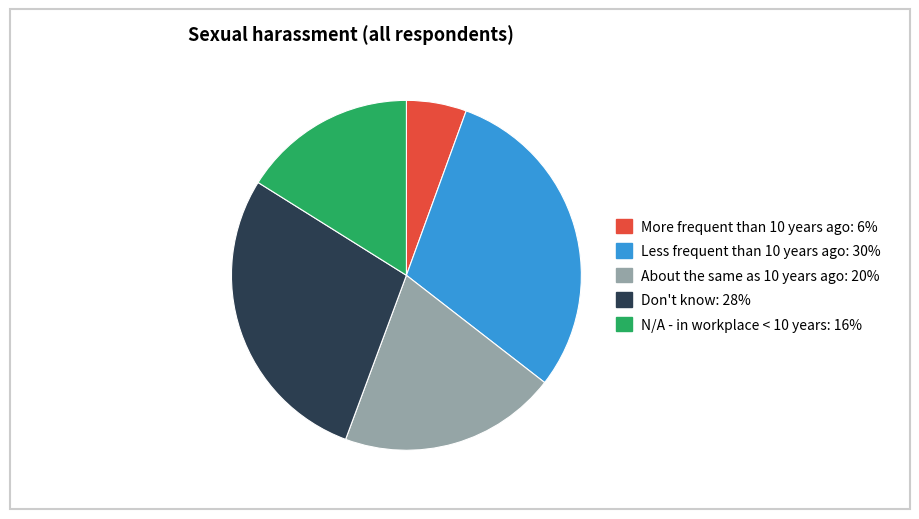

Approximately how many times larger is the value at N/A - in workplace < 10 years compared to Less frequent than 10 years ago?

0.5